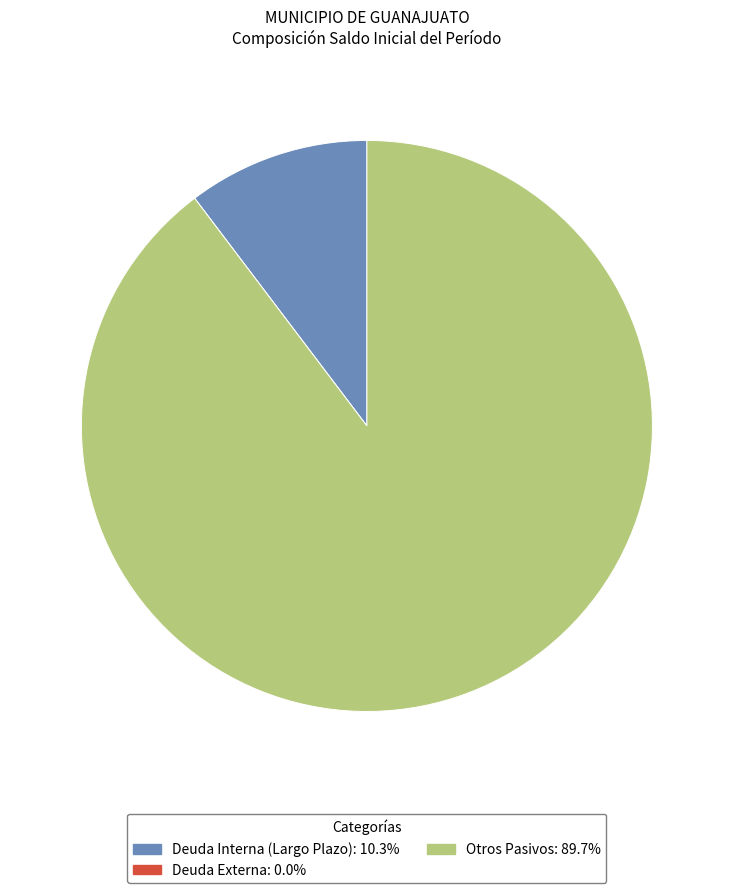

Which has a higher value, Deuda Interna (Largo Plazo) or Otros Pasivos?

Otros Pasivos